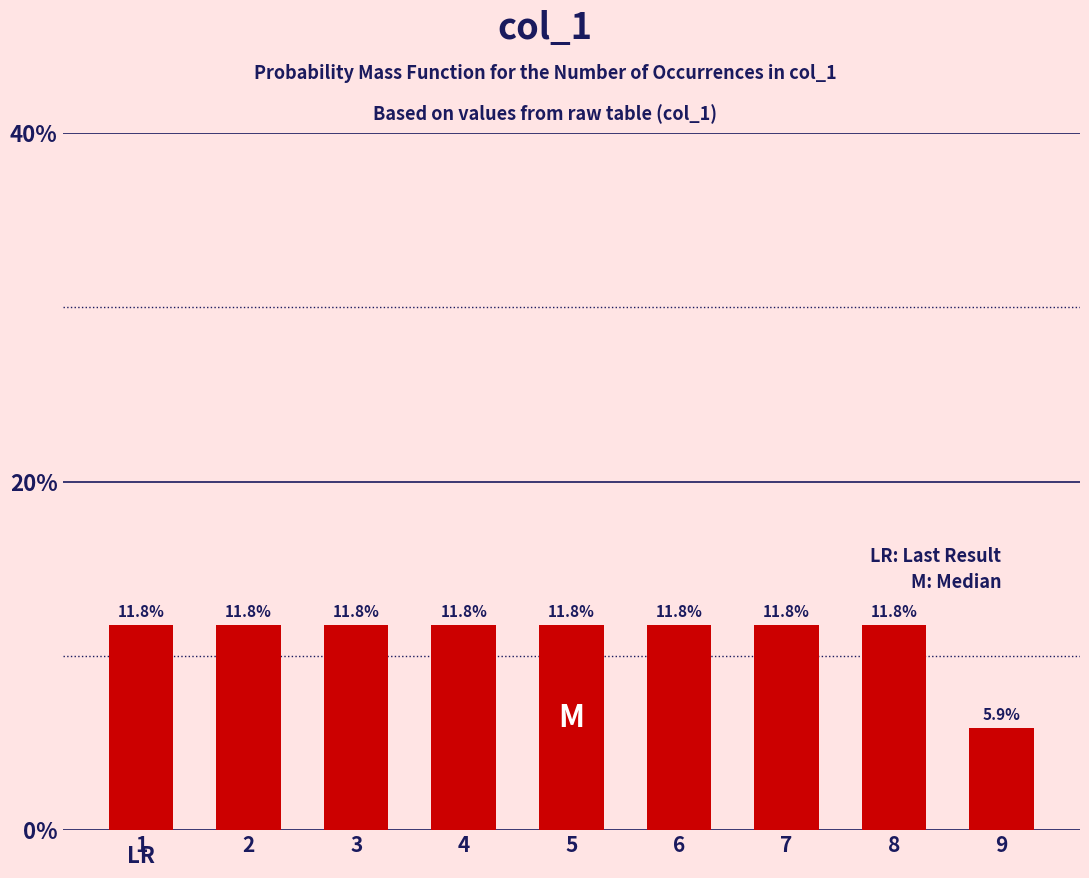

Reading right to left, what are all the values shown in this chart?

9=5.9	8=11.8	7=11.8	6=11.8	5=11.8	4=11.8	3=11.8	2=11.8	1=11.8